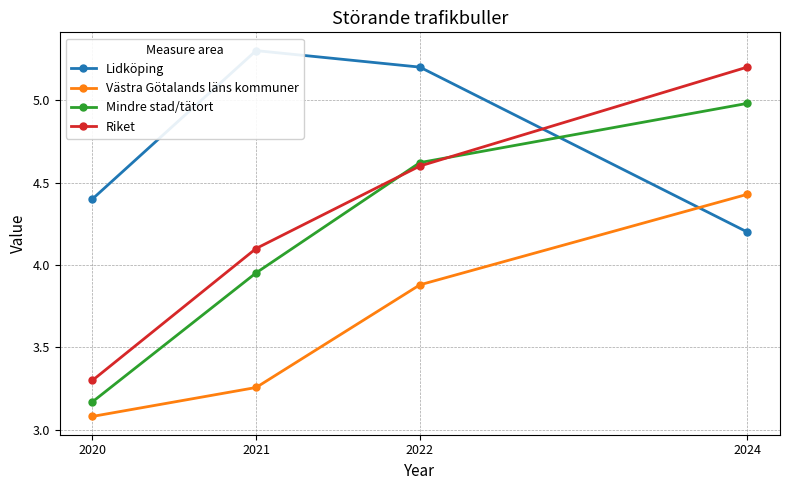

How many lines are shown in the chart?

4